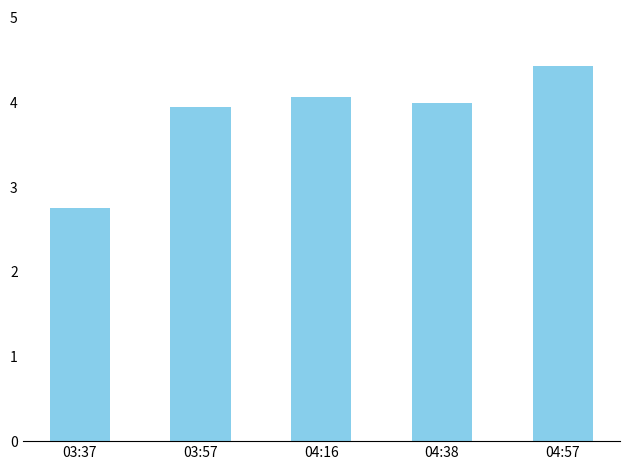

Where does the data first go above 4?

04:16